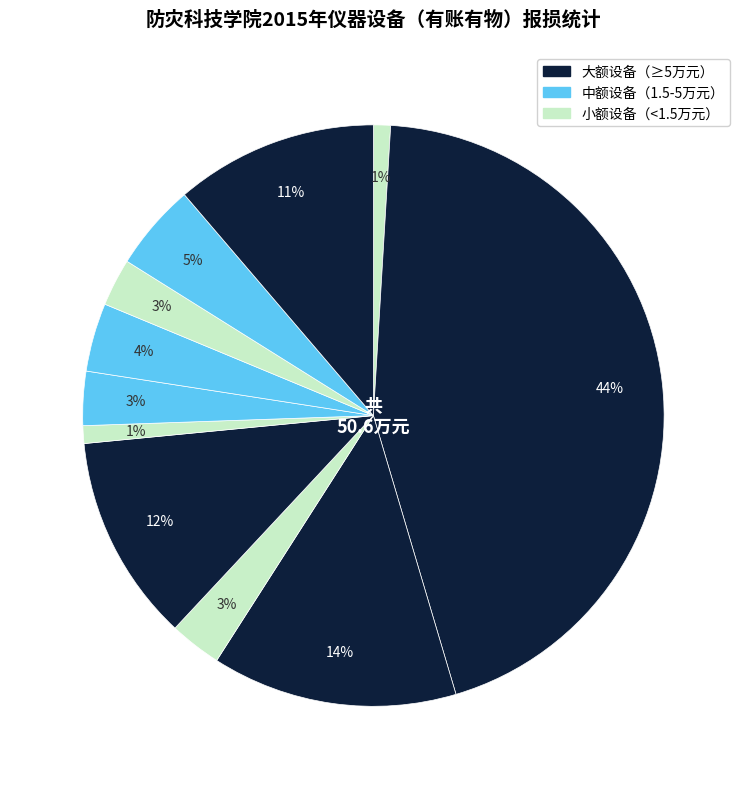

Which slice is the smallest?

思政部